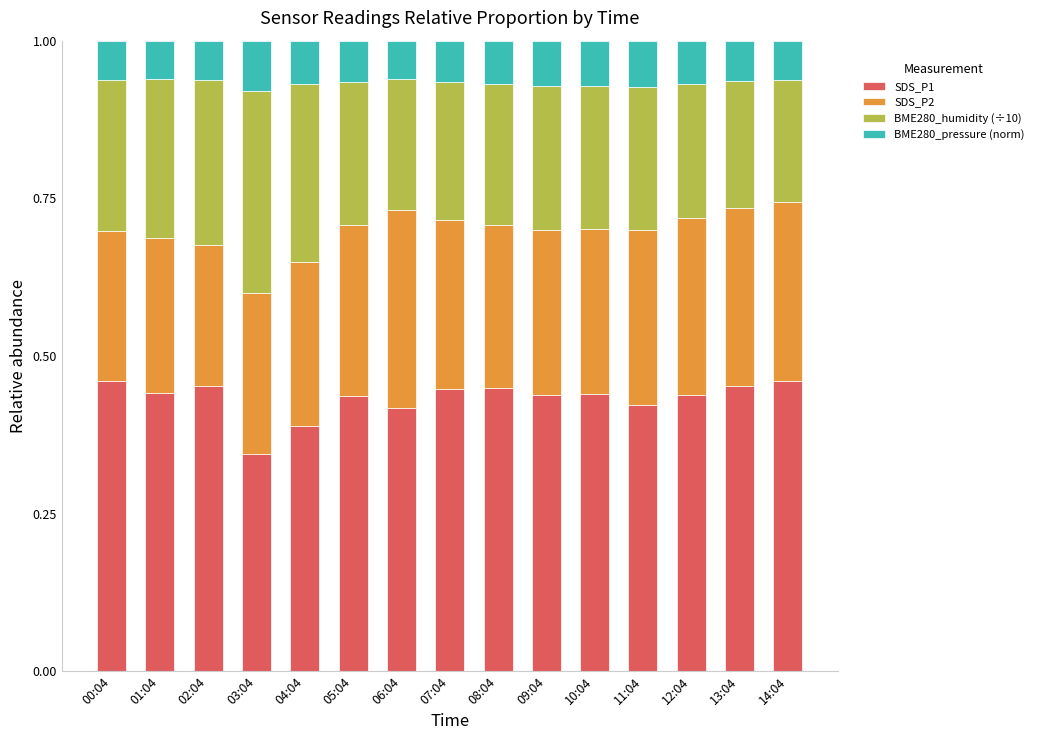

What is the total value across all series at 10:04?

1.0